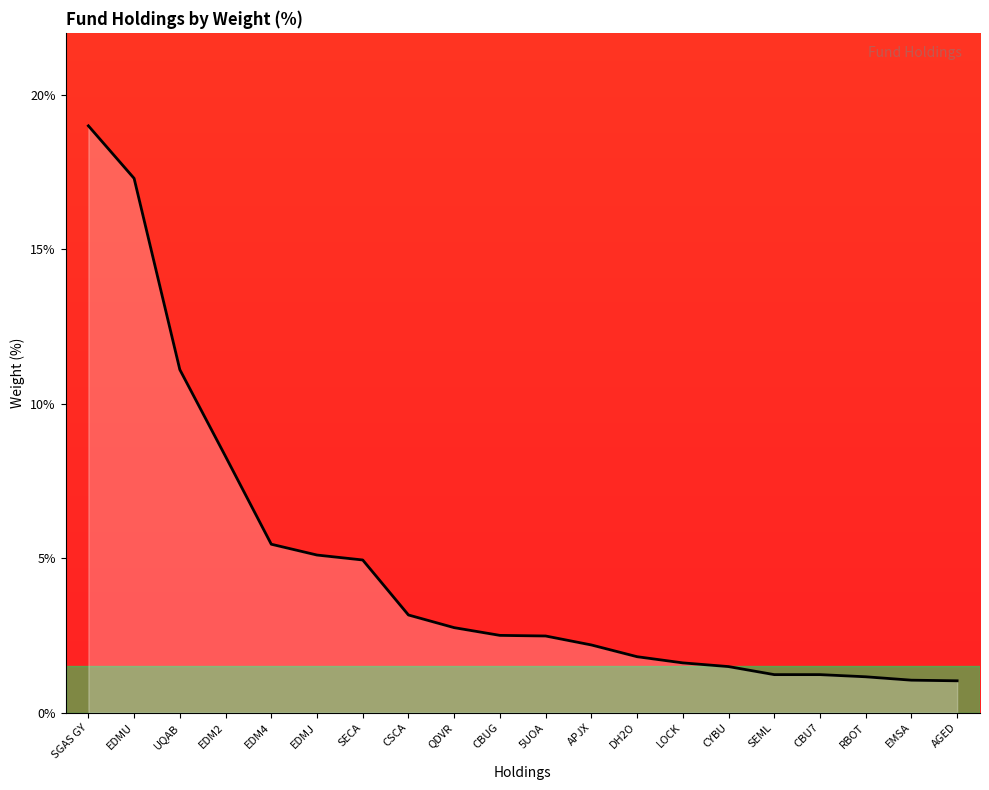

What is the greatest value displayed?

19.0